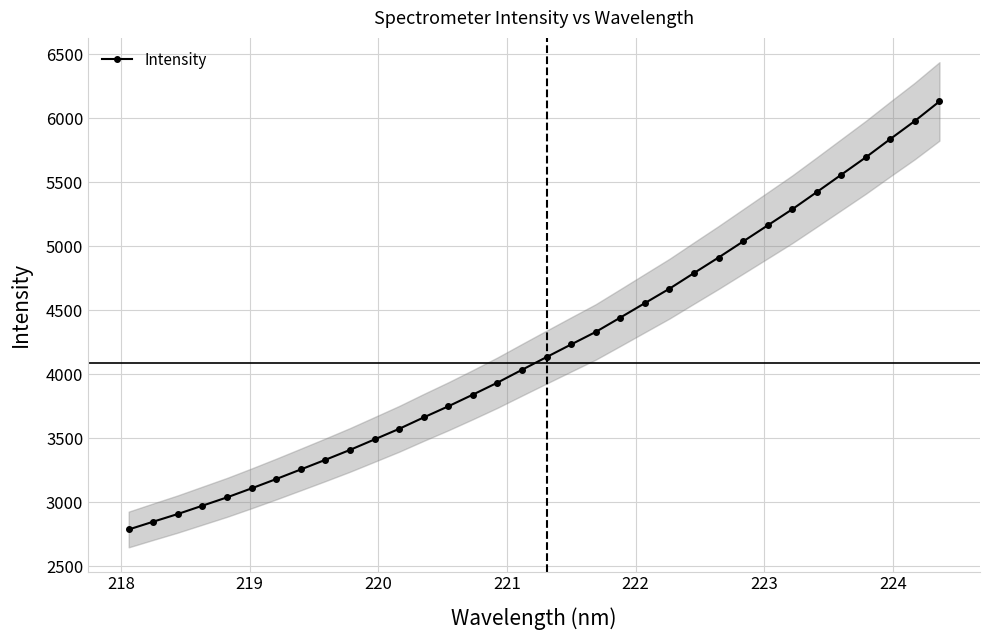

What is the value of the Intensity point at the 13th from the left?

3663.4